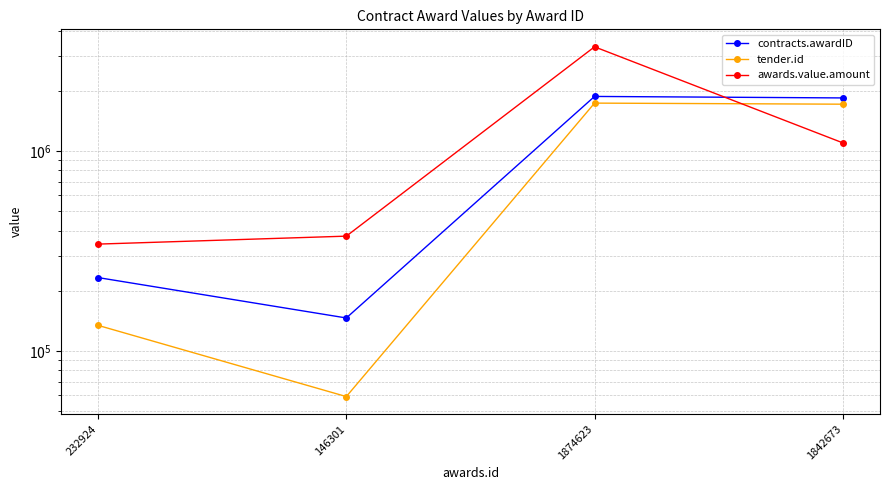

What is the difference between the maximum and second lowest values in the tender.id series?

1601618.0